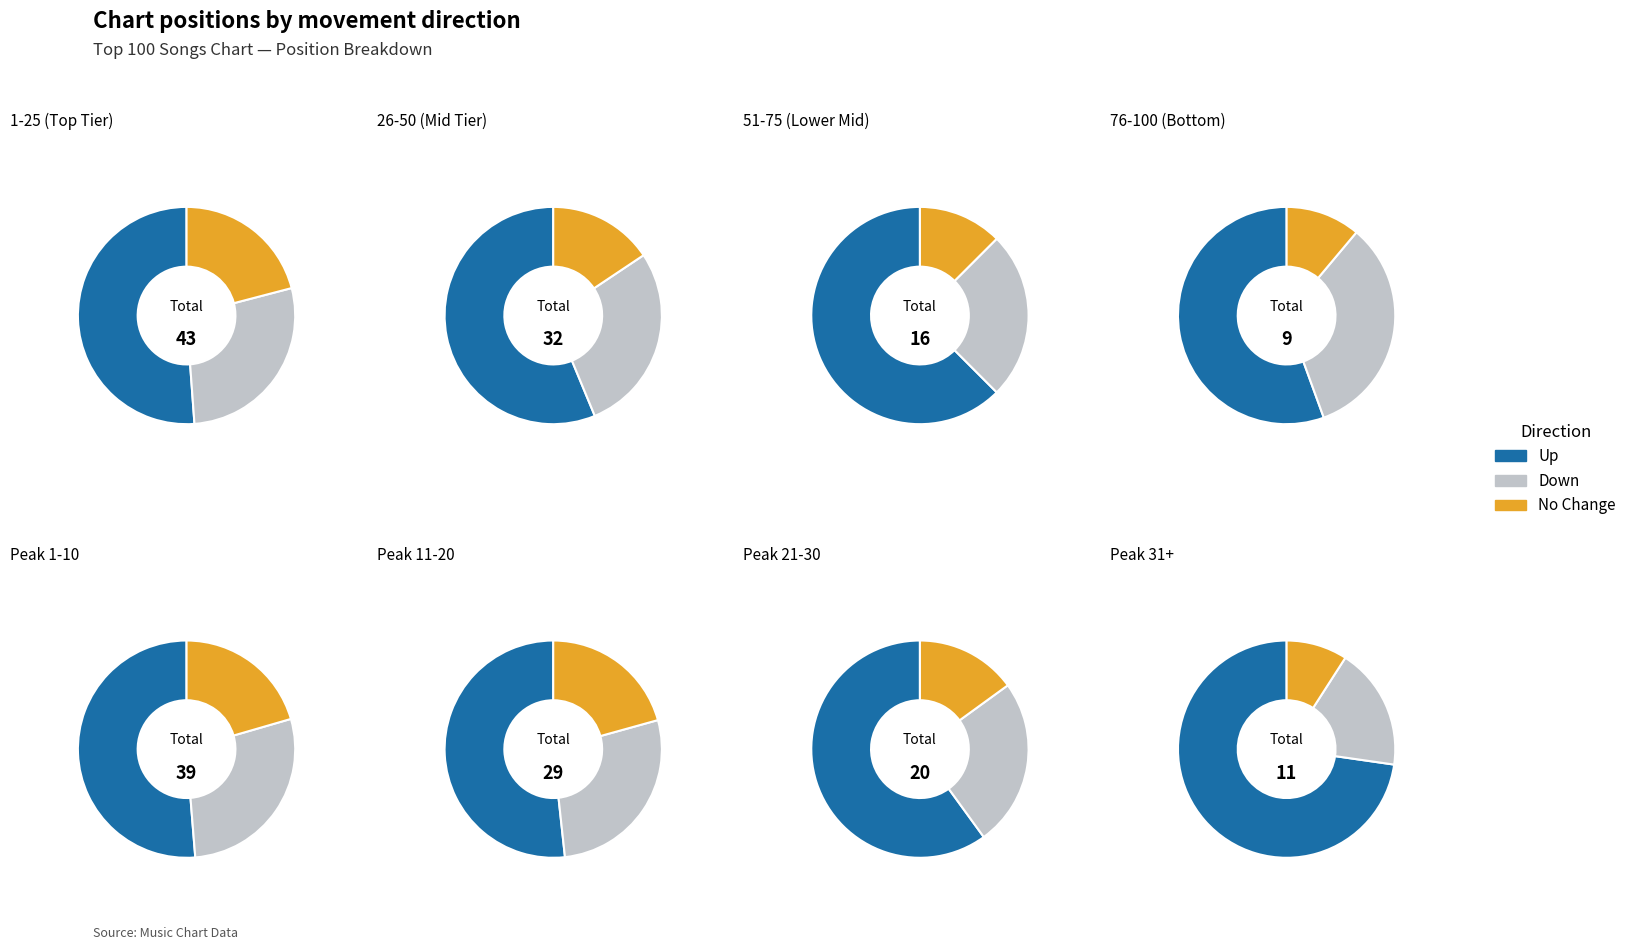

True or false: up accounts for 44% of the total.

False